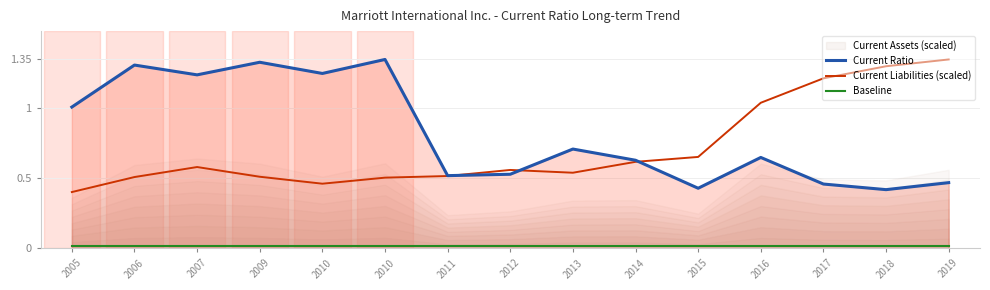

The value of Current Liabilities (scaled) at 2012 is 0.6. True or false?

True